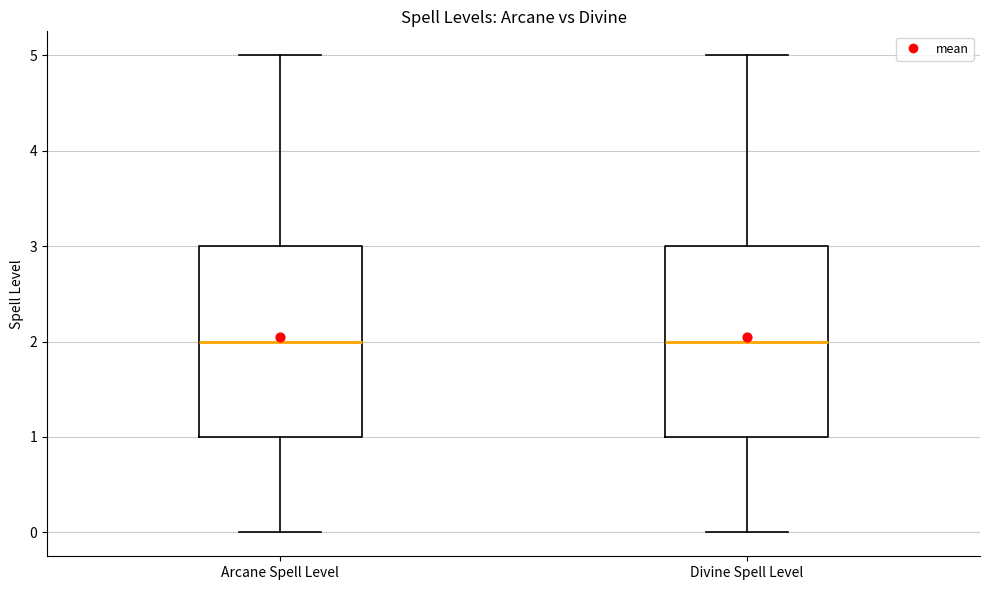

Reading left to right, read every box against the y-axis: the position of its median line, the range the box covers, and the ends of its whiskers. The values are not printed on the chart, so give them approximately, as read against the axis.

Arcane Spell Level: median 2, box 1 to 3, whiskers 0 to 5
Divine Spell Level: median 2, box 1 to 3, whiskers 0 to 5